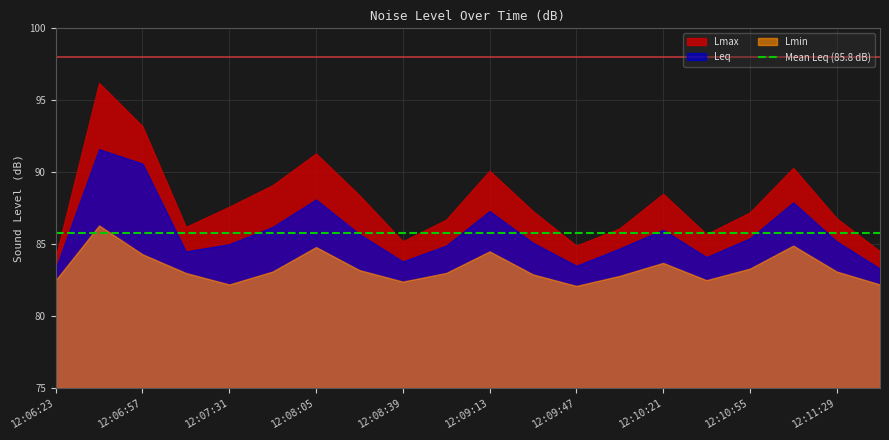

How many data points in Leq are above 85?

11